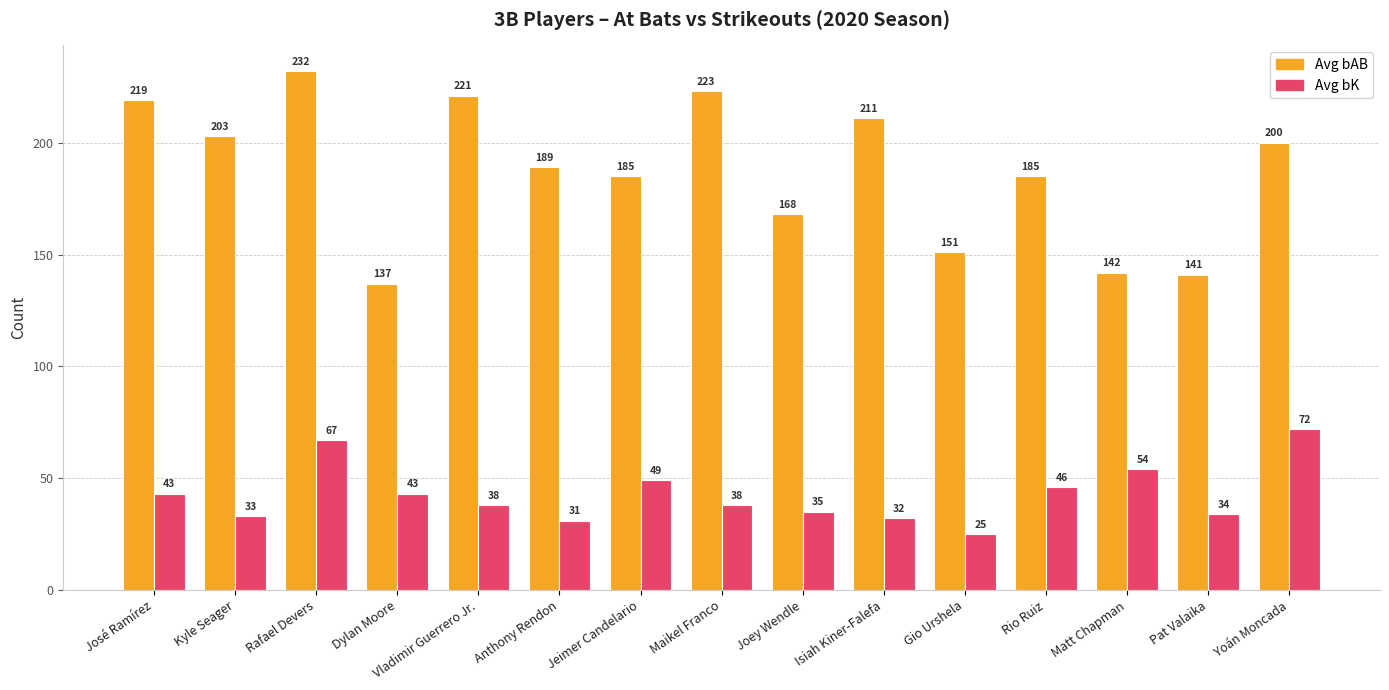

Rank the series at Pat Valaika from highest to lowest value.

Avg bAB, Avg bK